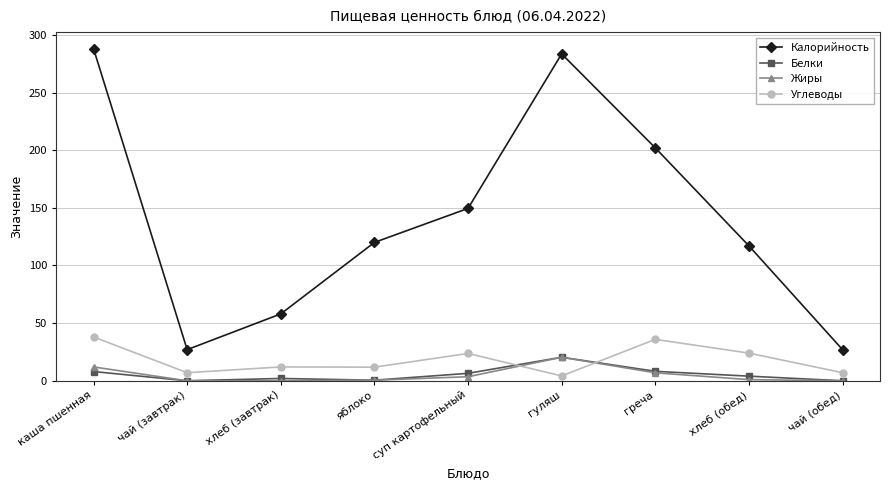

The Калорийность series shows 112.6 at гуляш. True or false?

False